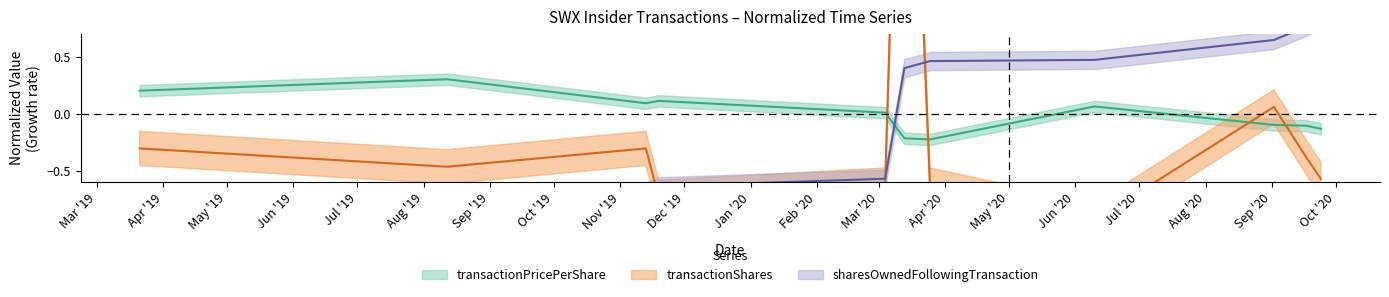

The transactionShares series shows -1.3 at 2020-06-10. True or false?

False